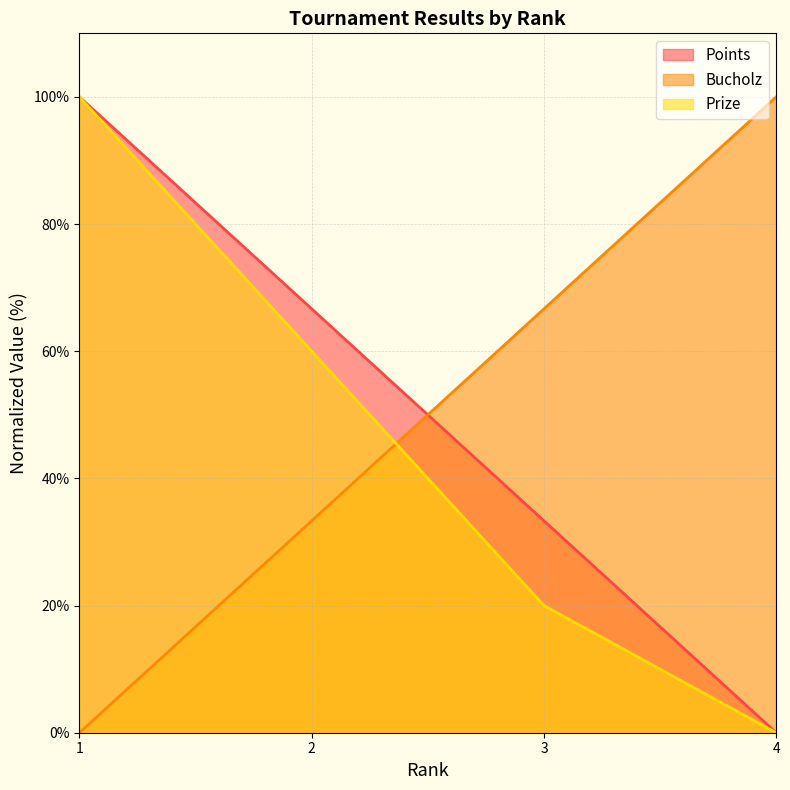

Rank the categories by Prize value from highest to lowest.

1, 2, 3, 4